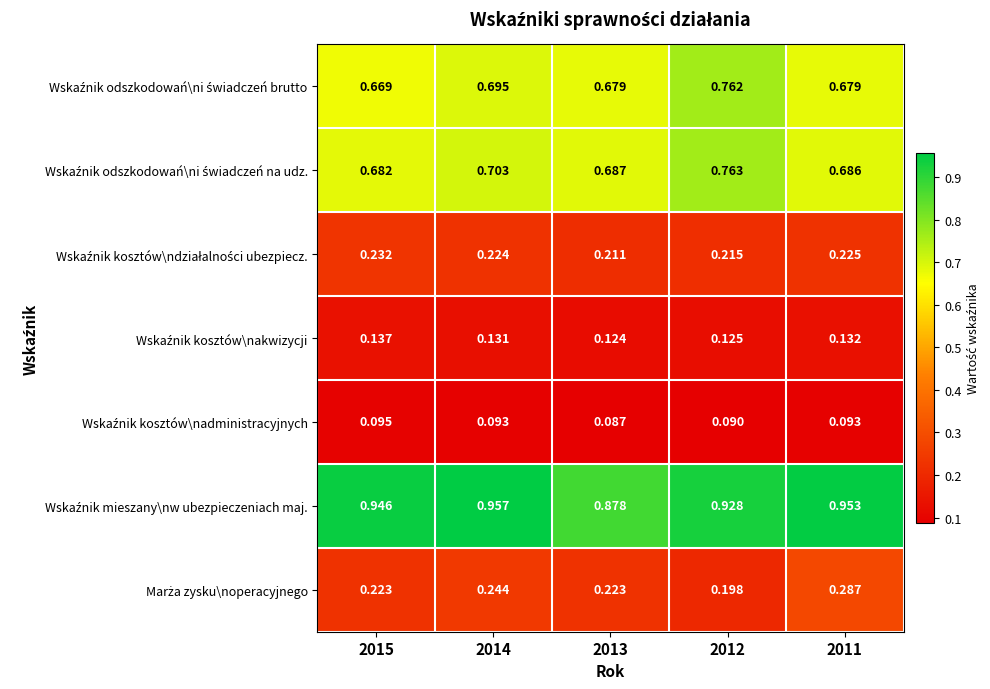

Which category has the lowest value across all series?

2013